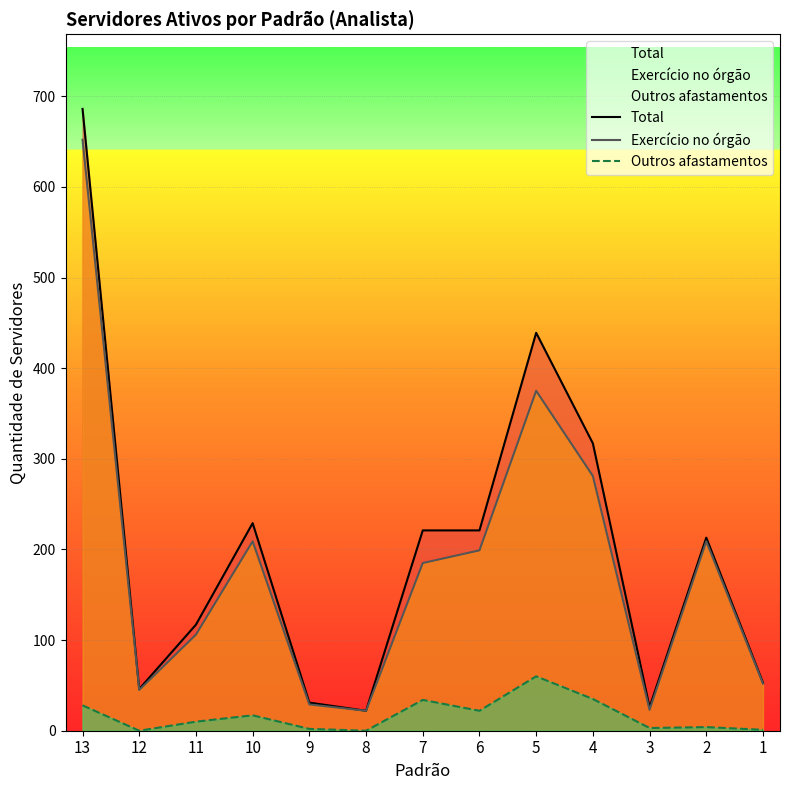

List the series in order of their peak value, highest first.

Total, Exercício no órgão, Outros afastamentos